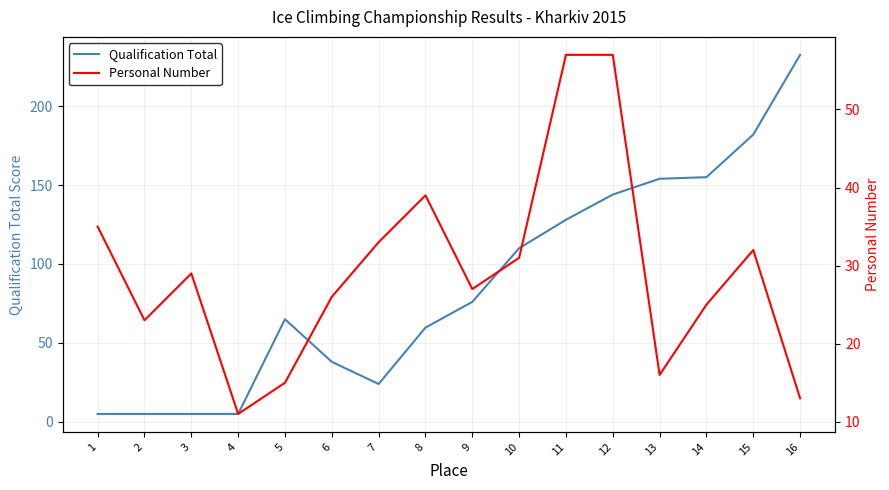

True or false: Qualification Total and Personal Number intersect in this chart.

True